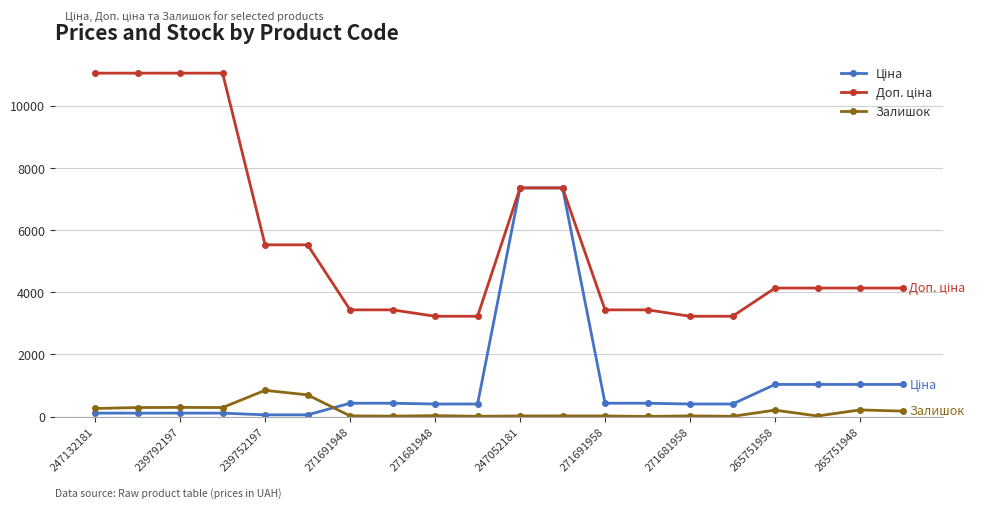

How many lines are shown in the chart?

3